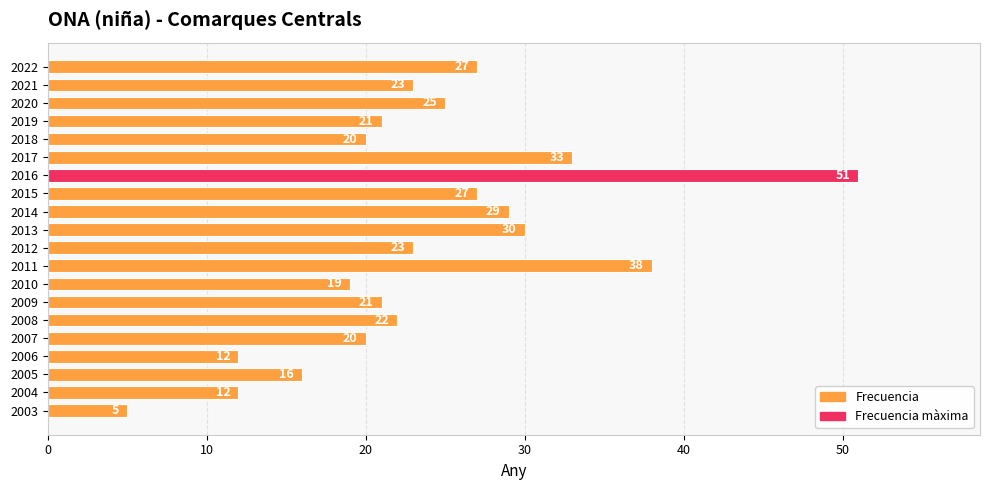

What is the greatest value displayed?

51